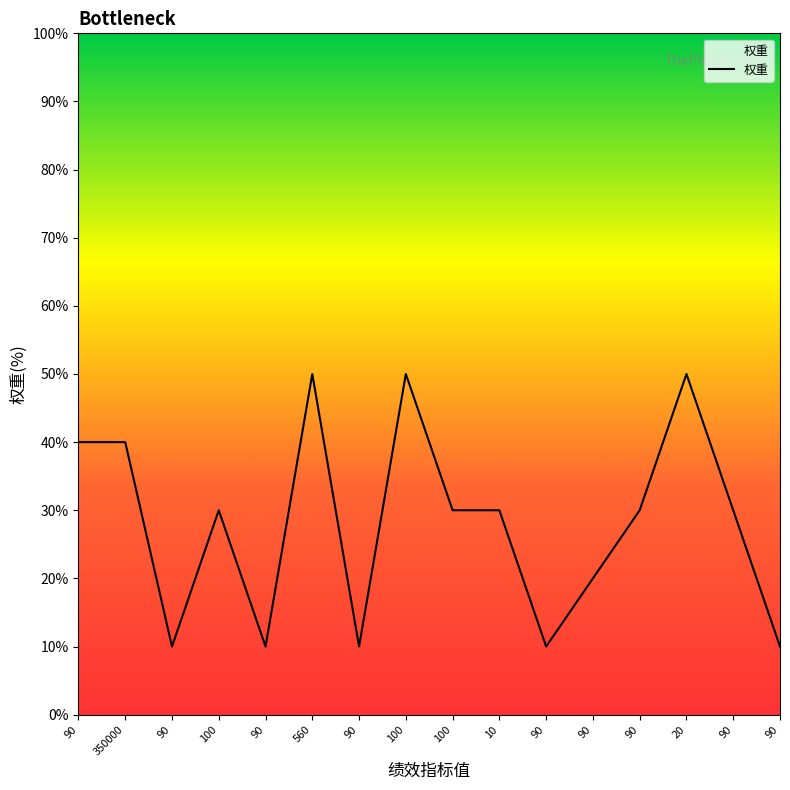

How many distinct data groups are displayed?

1